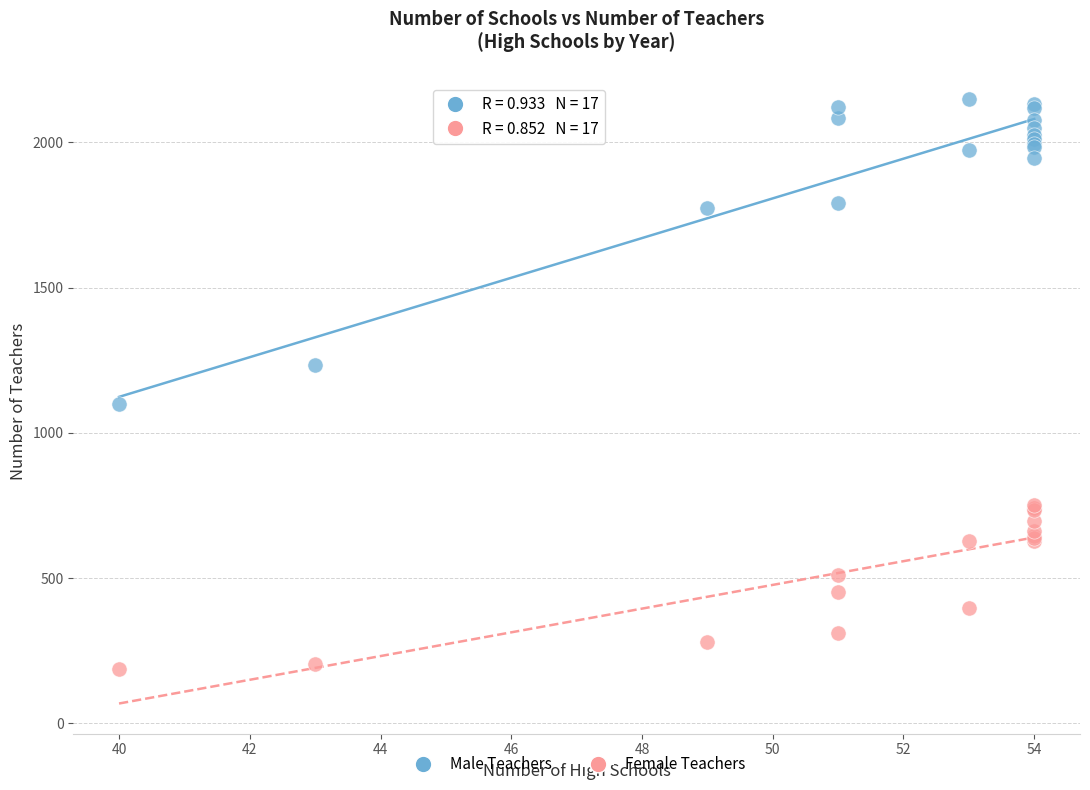

Which series contains the lowest Y value?

Female Teachers